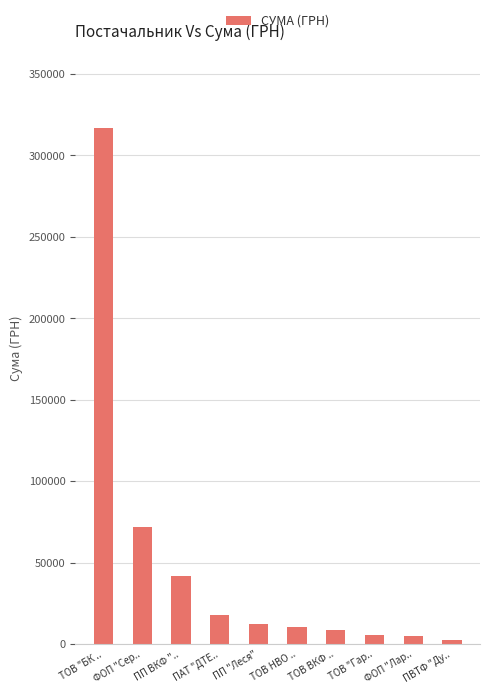

What value does the data have at ТОВ "БК ..?

316568.6